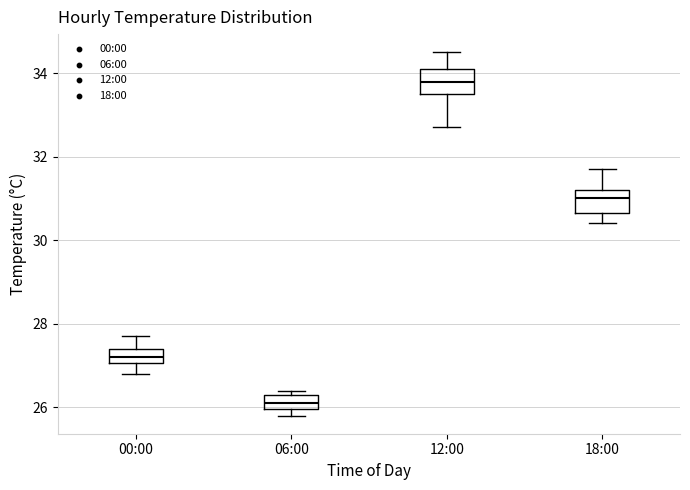

Where does the upper whisker of the box for 00:00 end on the y-axis? The values are not printed on the chart, so give them approximately, as read against the axis.

27.8